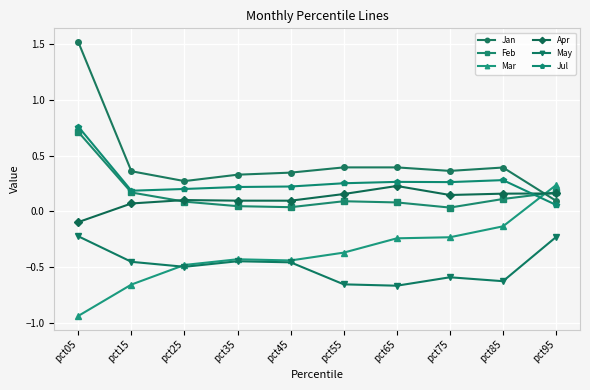

Is it true that Mar equals -0.6 at pct35?

False